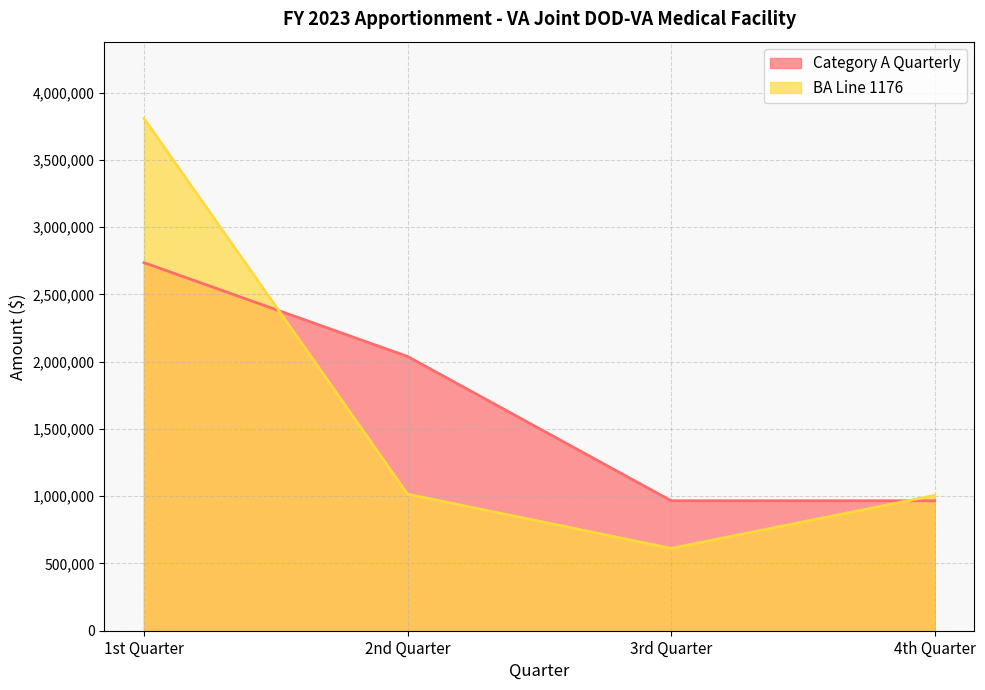

Where is BA Line 1176 nearest to the value 2209900?

2nd Quarter